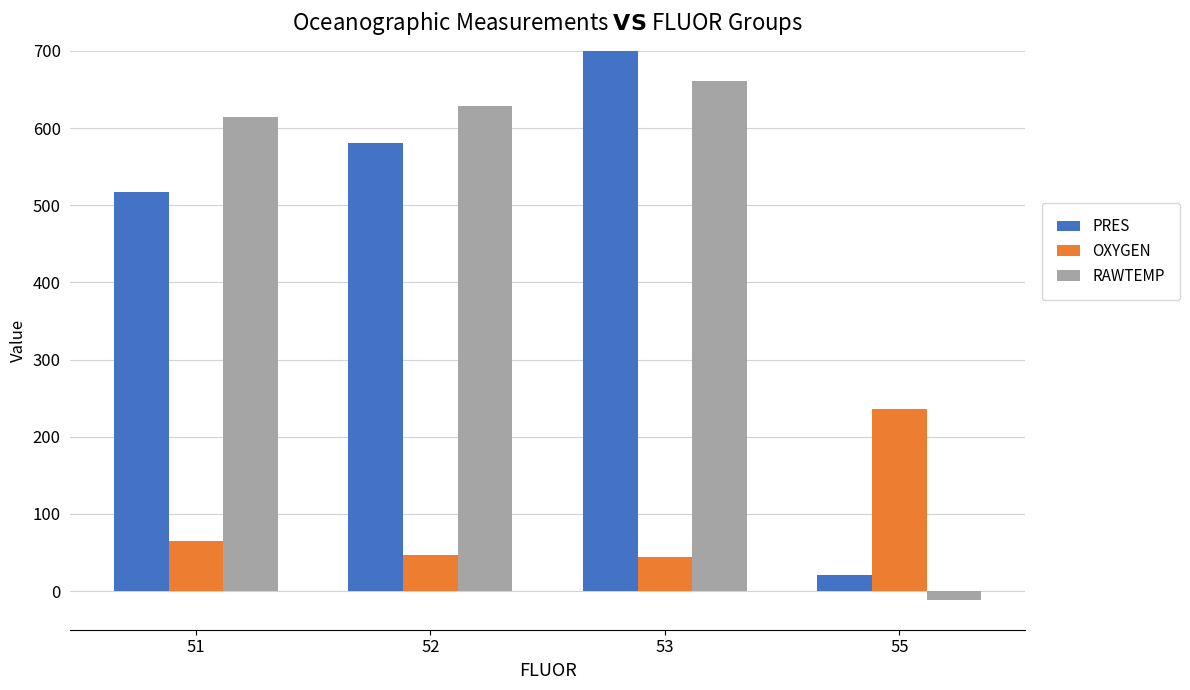

What is the average value of the OXYGEN series?

98.1